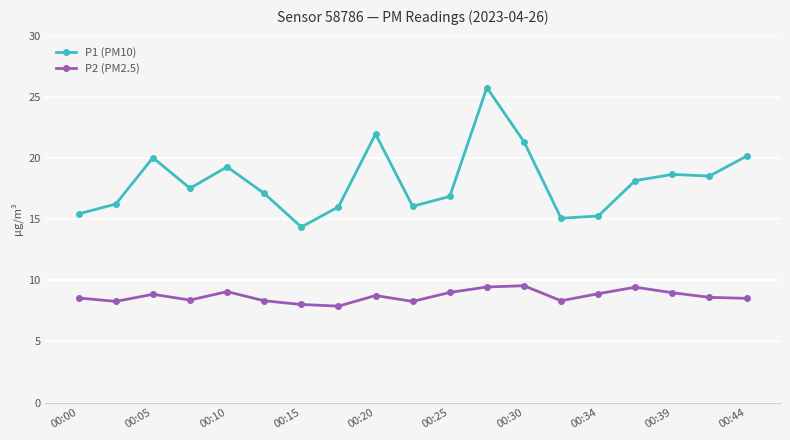

How many lines are shown in the chart?

2